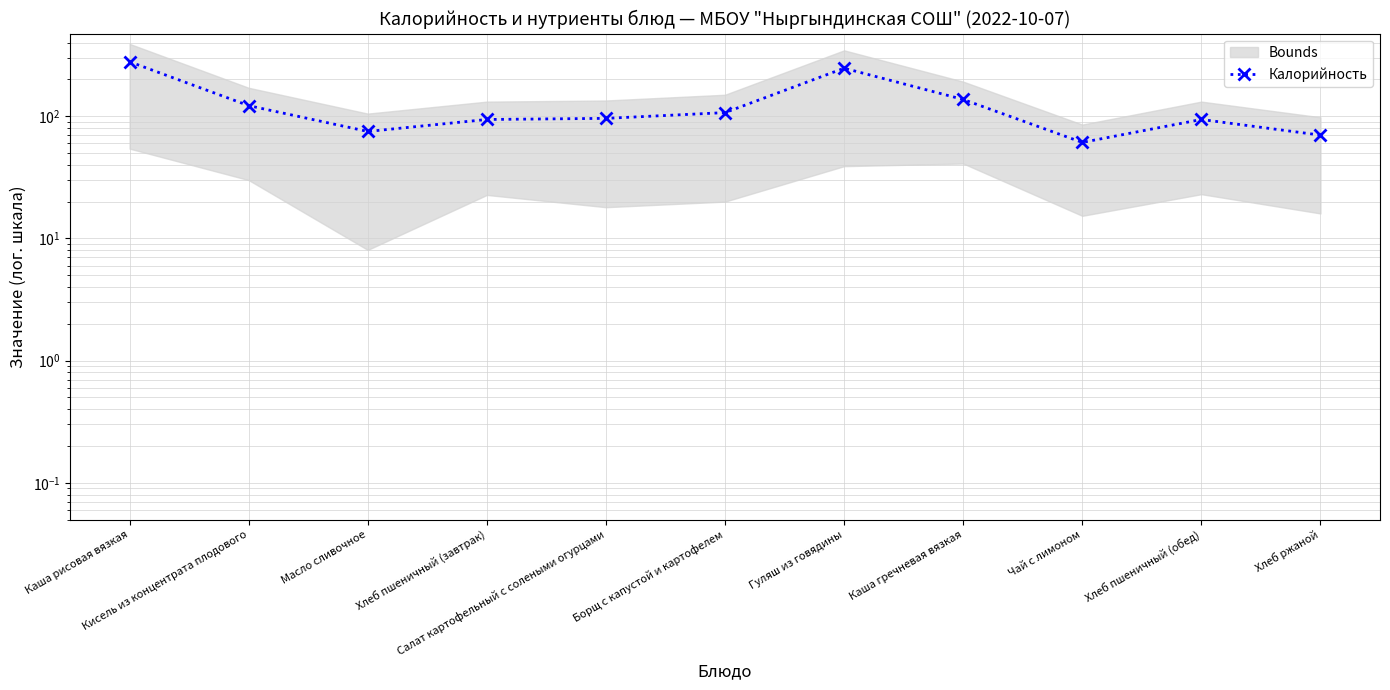

Which label corresponds to the largest value in the chart?

Каша рисовая вязкая